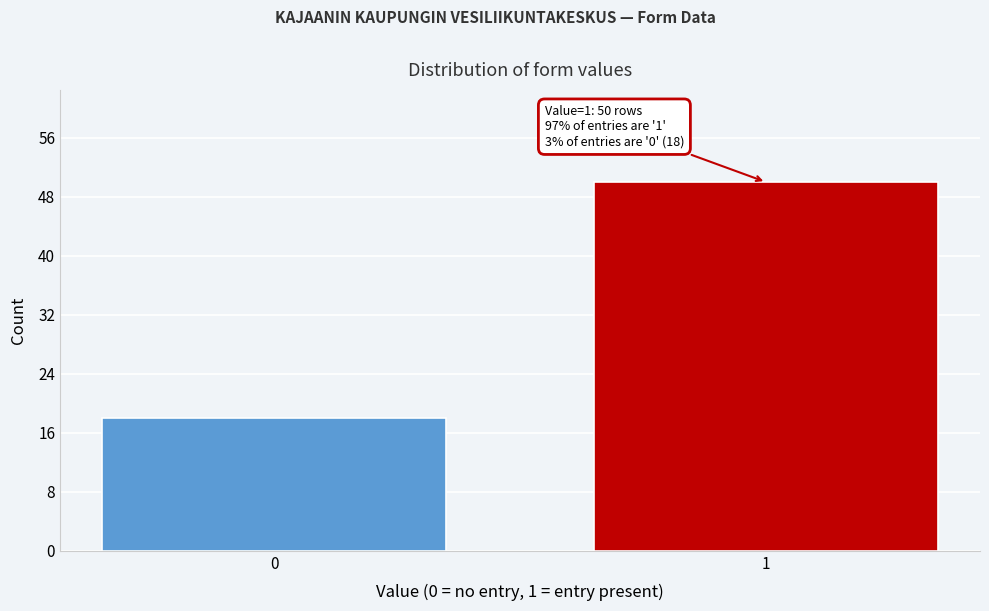

Reading left to right, what are all the values shown in this chart?

0=18	1=50